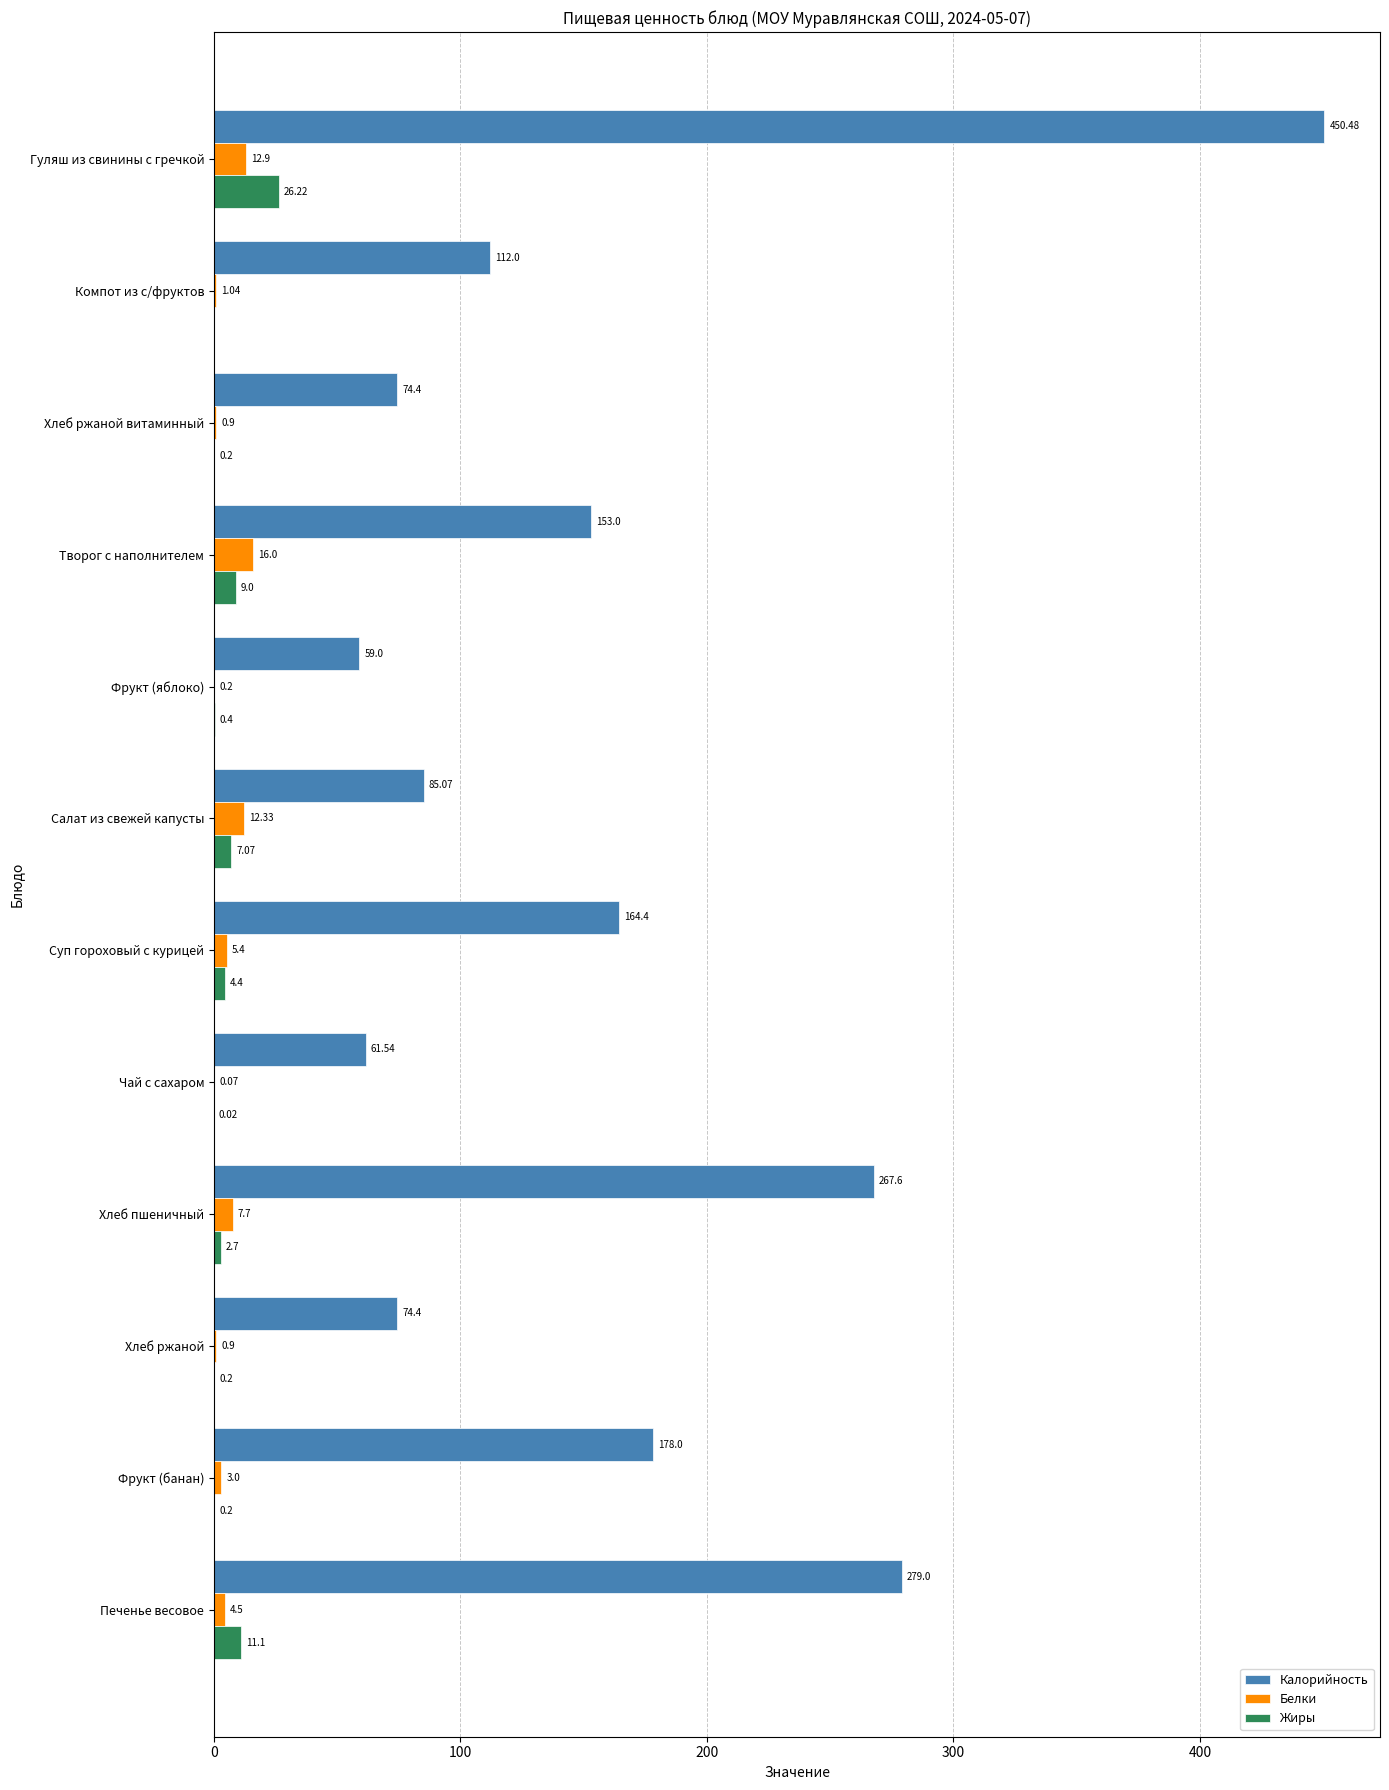

Which series changed the most between Компот из с/фруктов and Фрукт (банан)?

Калорийность